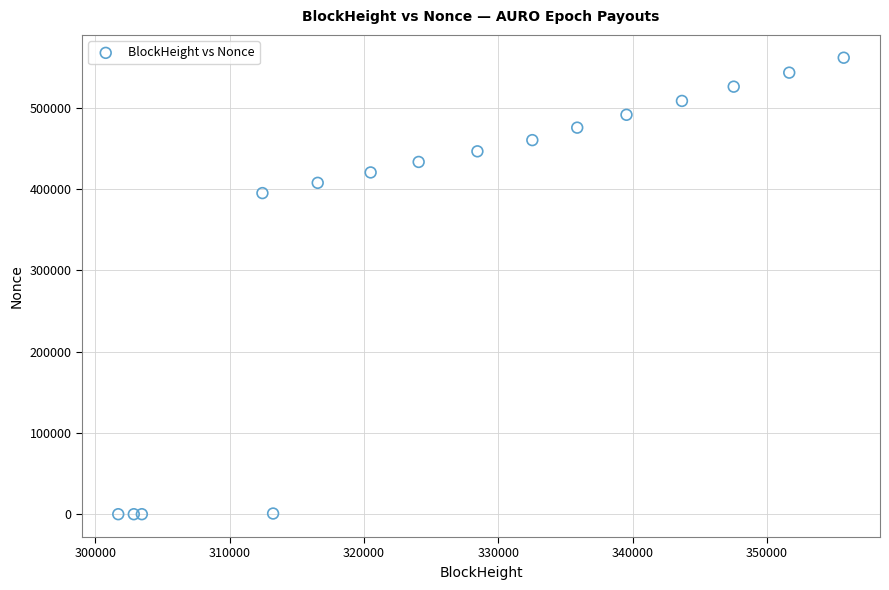

What Y value in the scatter plot is closest to 280746?

394964